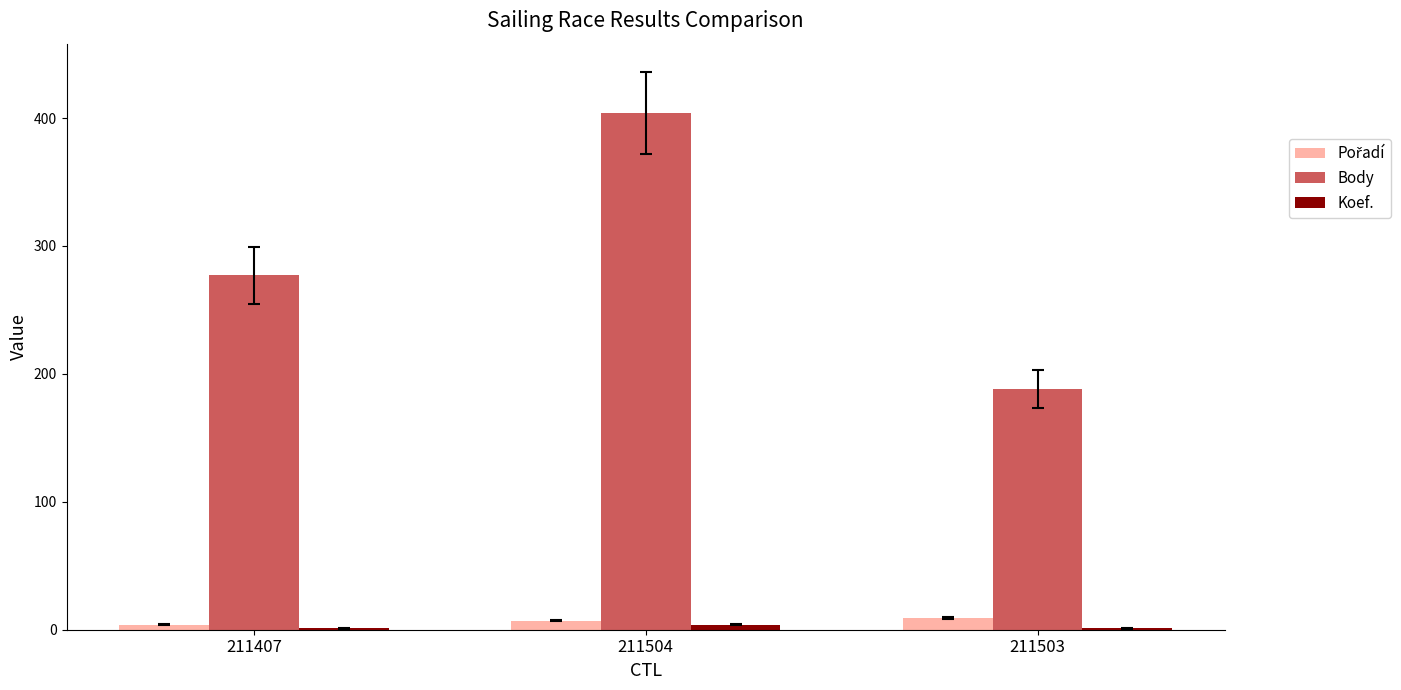

True or false: Body has a value of 447 at 211407.

False